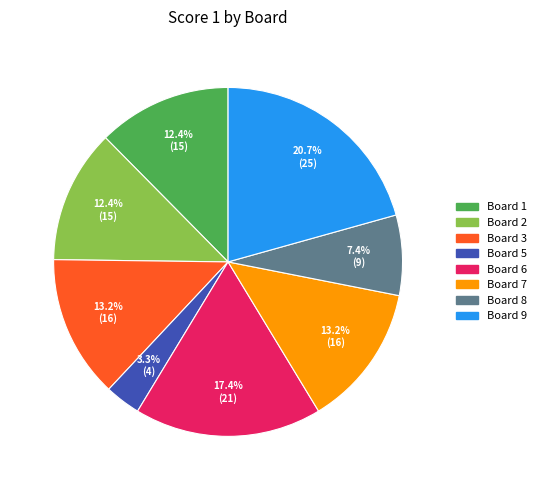

Does any single category account for the majority?

No